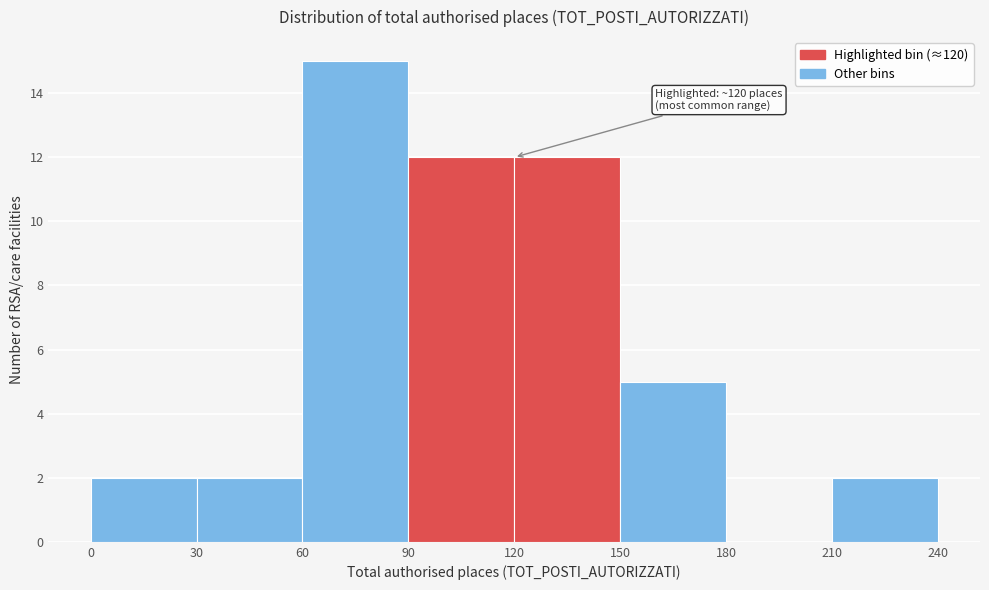

Over which range of the x-axis is the bar tallest?

60 to 90